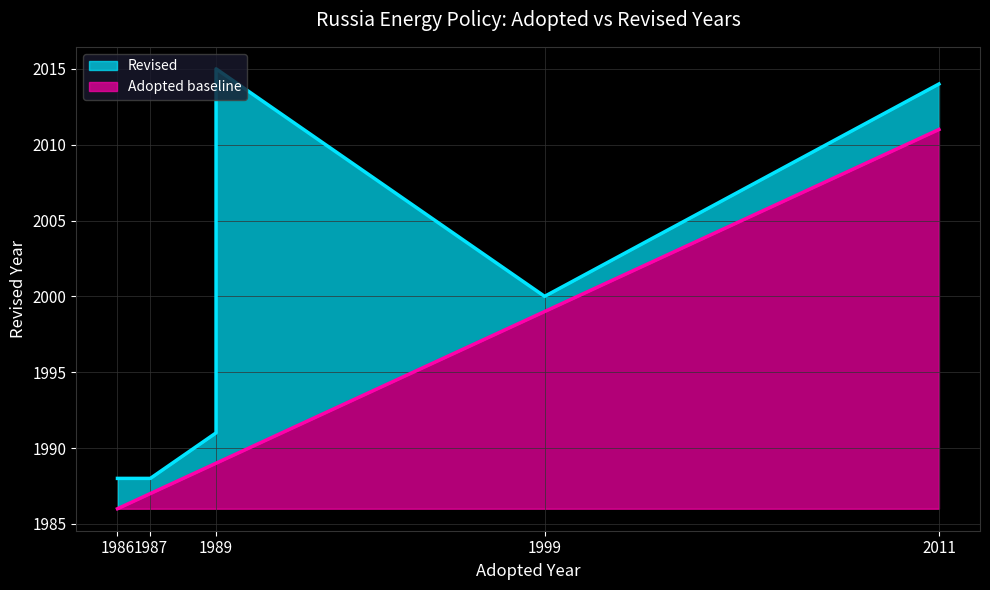

List the labels in order of value, largest first.

1989, 2011, 2011, 1999, 1989, 1989, 1987, 1987, 1986